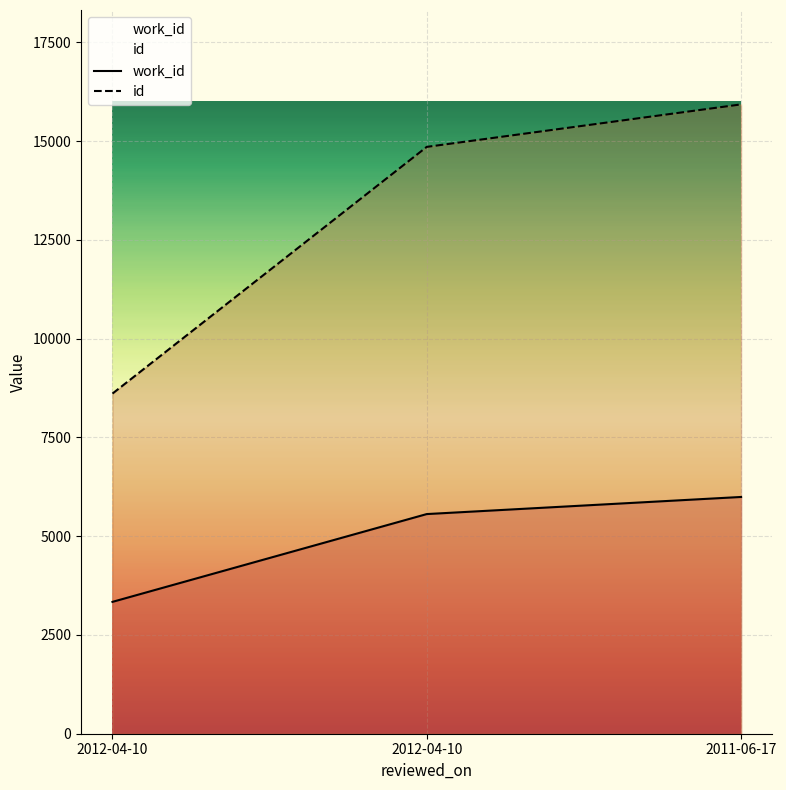

Rank the series by their average value, from lowest to highest.

work_id, id